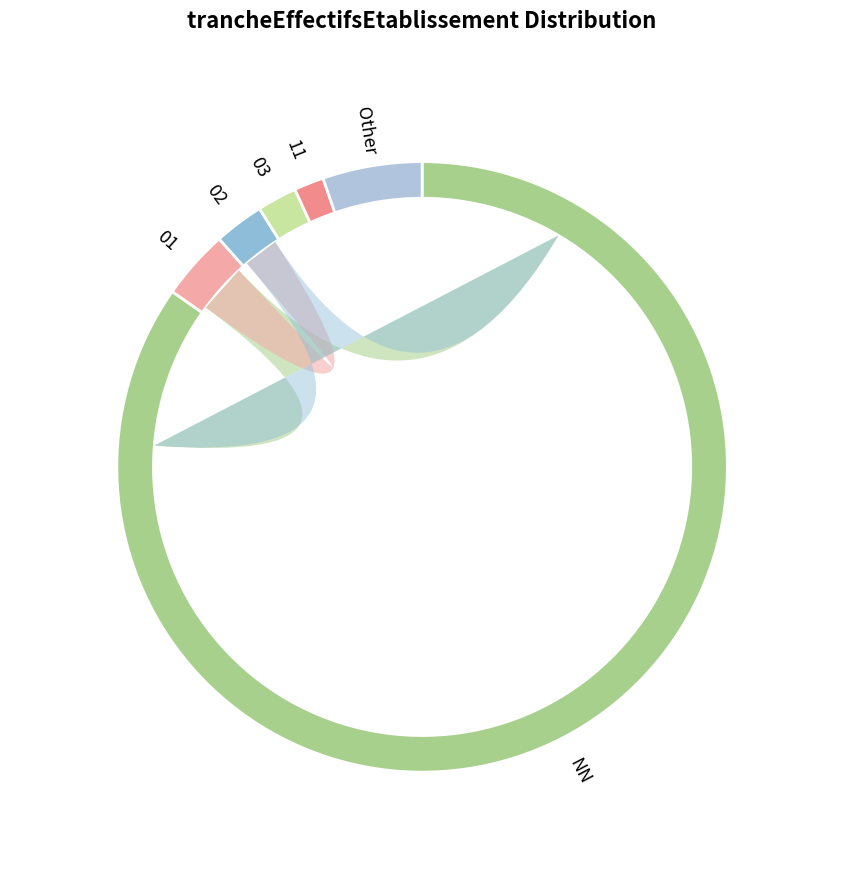

True or false: 11 accounts for 16% of the total.

False